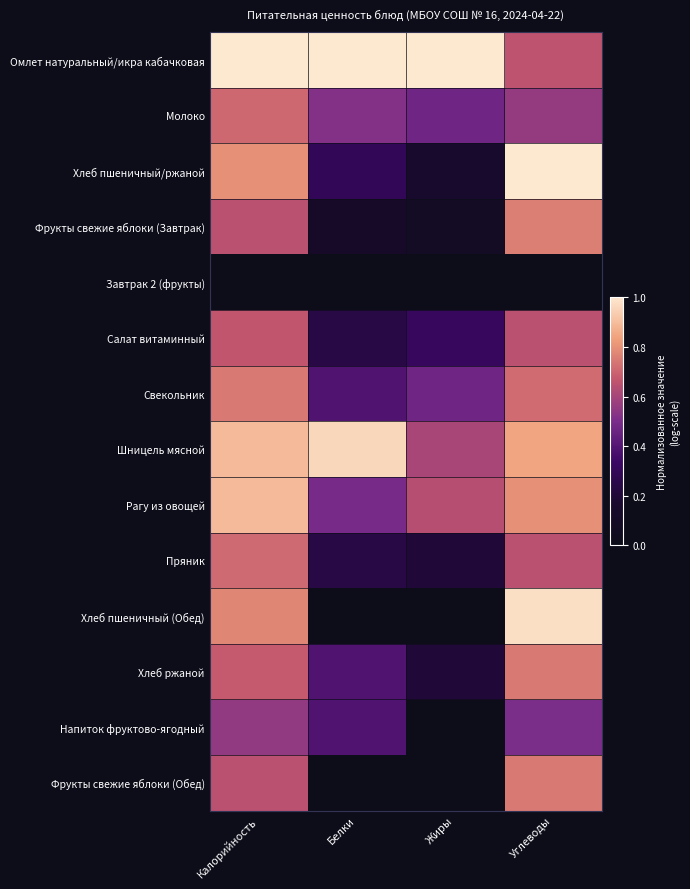

Count the number of data series in this chart.

14